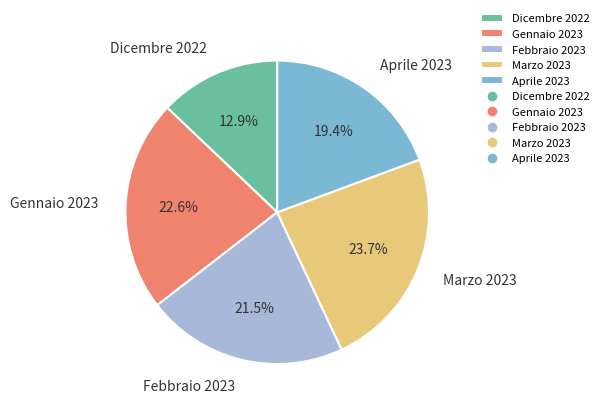

Count the number of slices in the pie.

5